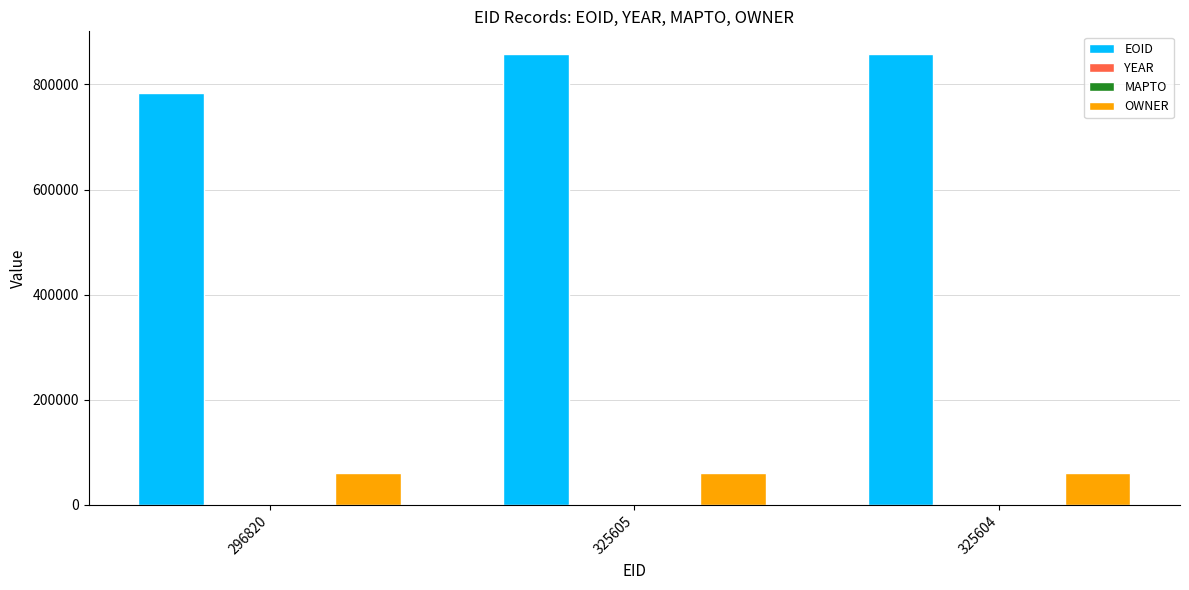

Is the value of OWNER at 325604 greater than the value of EOID at 296820?

No